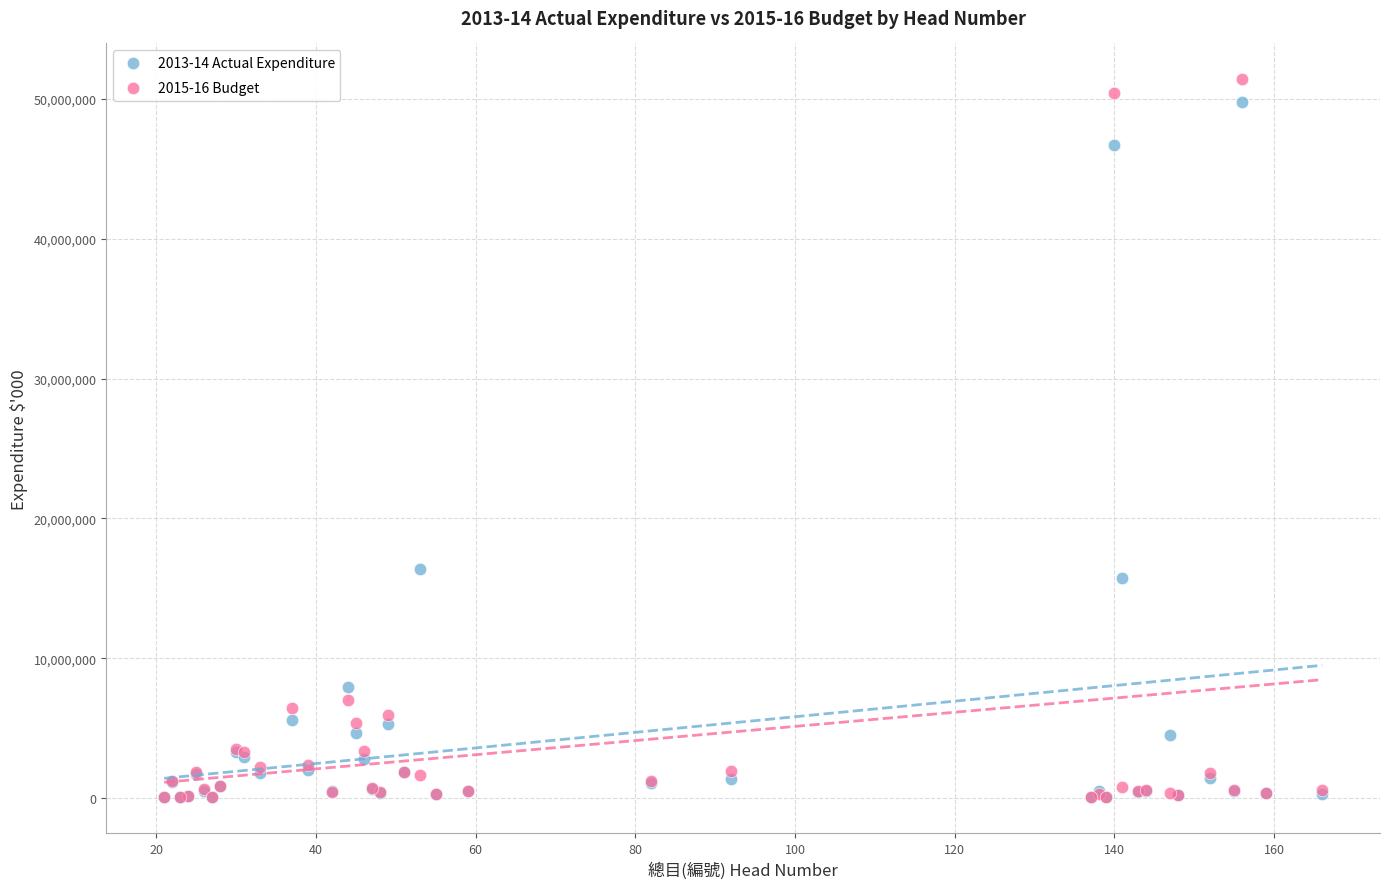

Which series has the widest spread of Y values?

2015-16 Budget